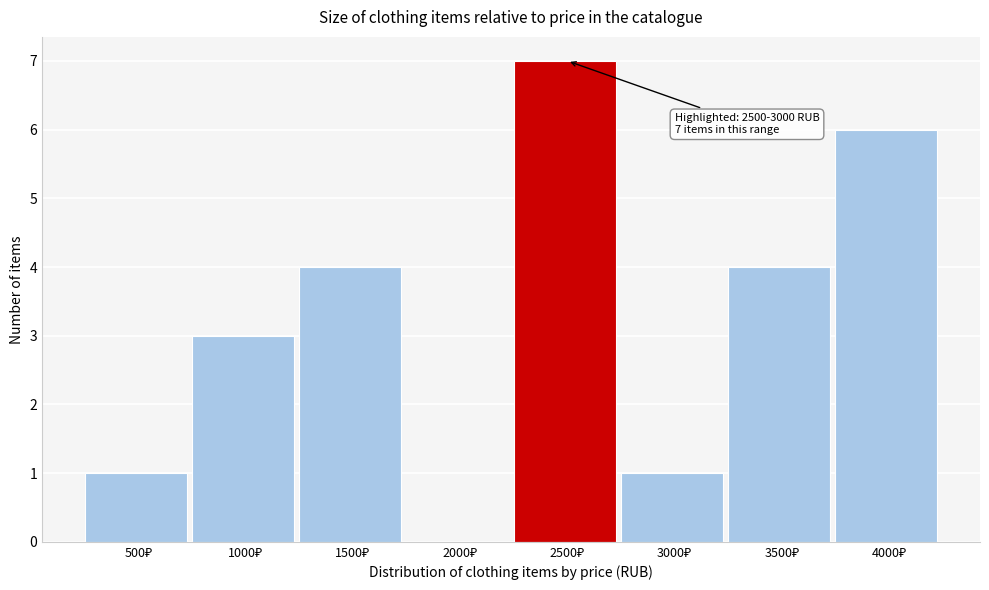

What is the maximum value shown in the chart?

7